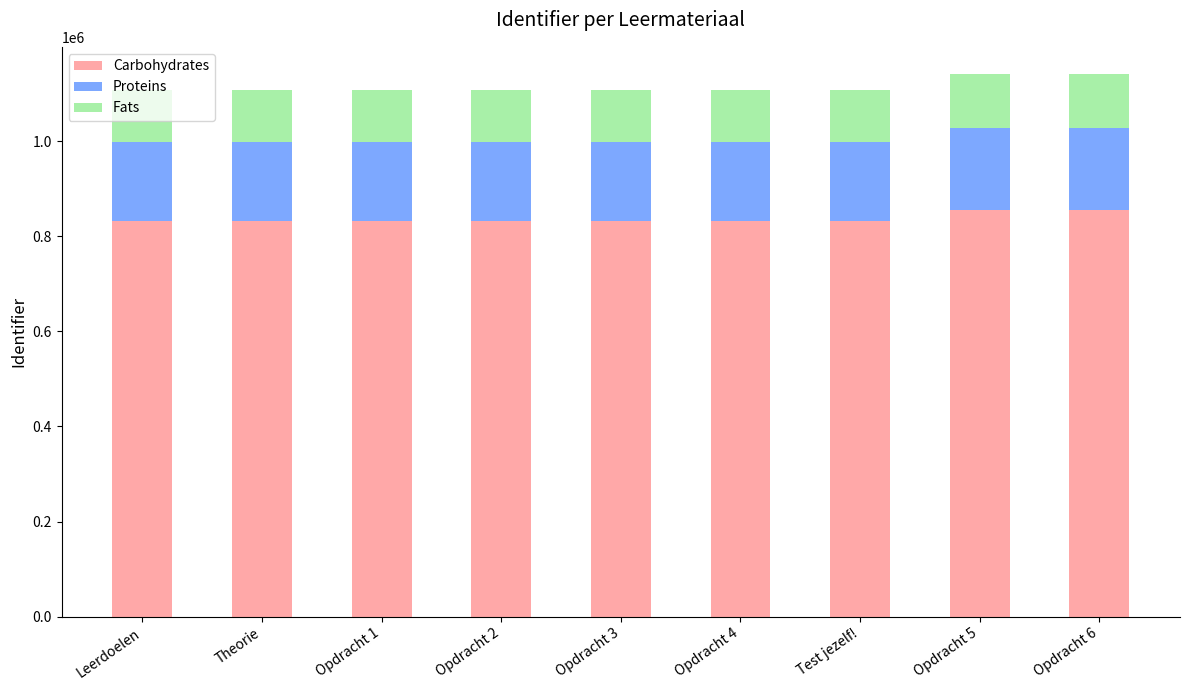

What is the total value across all series at Opdracht 6?

1140993.0